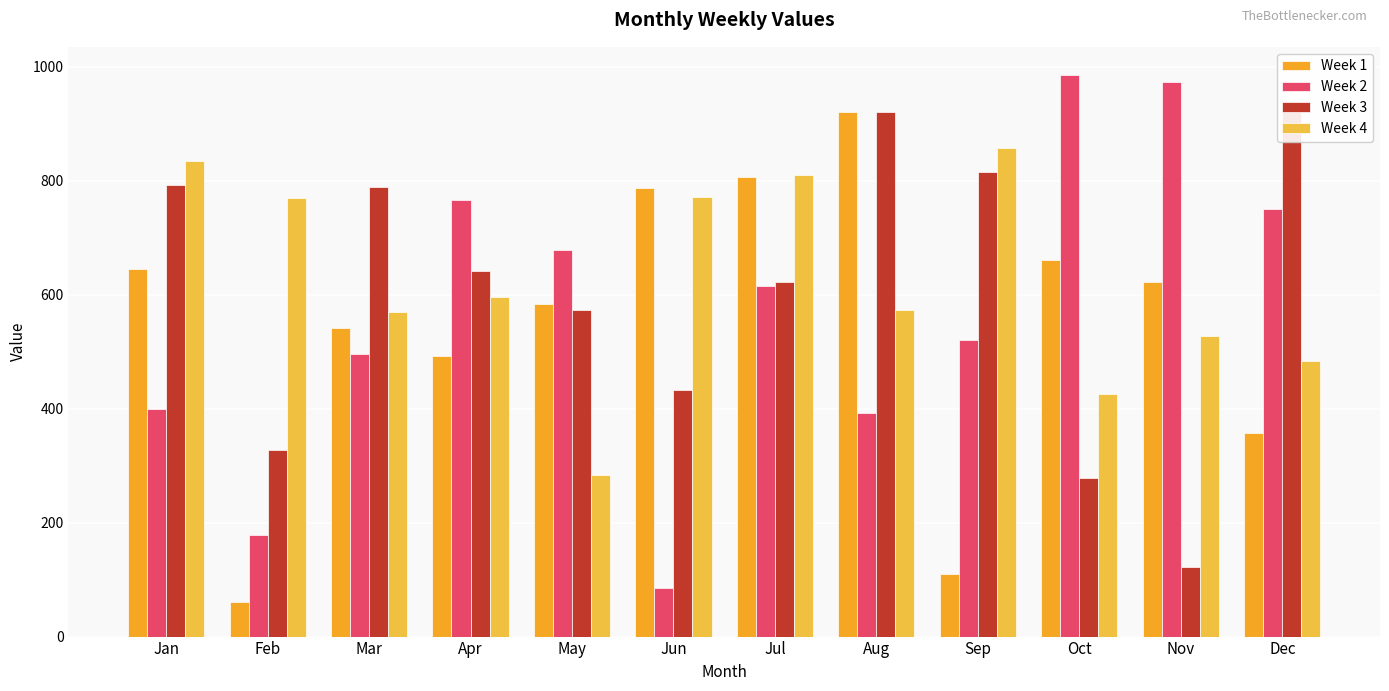

At which label does Week 2 reach its minimum?

Jun